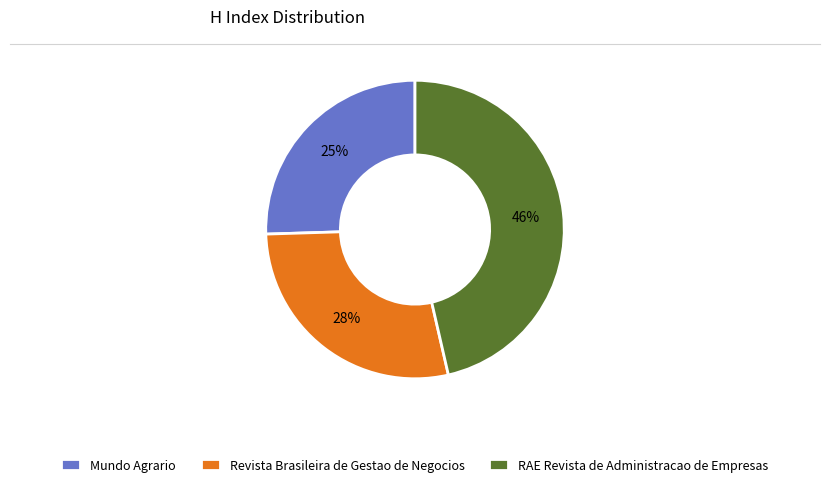

The RAE Revista de Administracao de Empresas slice represents 46% of the pie. True or false?

True